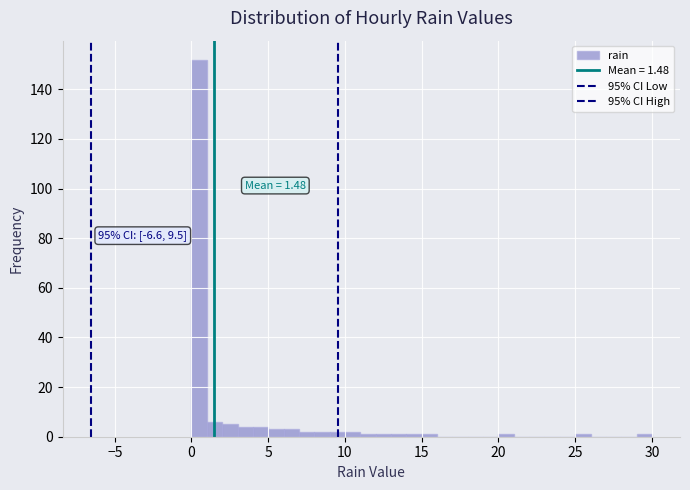

Read against the x-axis, roughly where is the centre of the tallest bar?

0.5